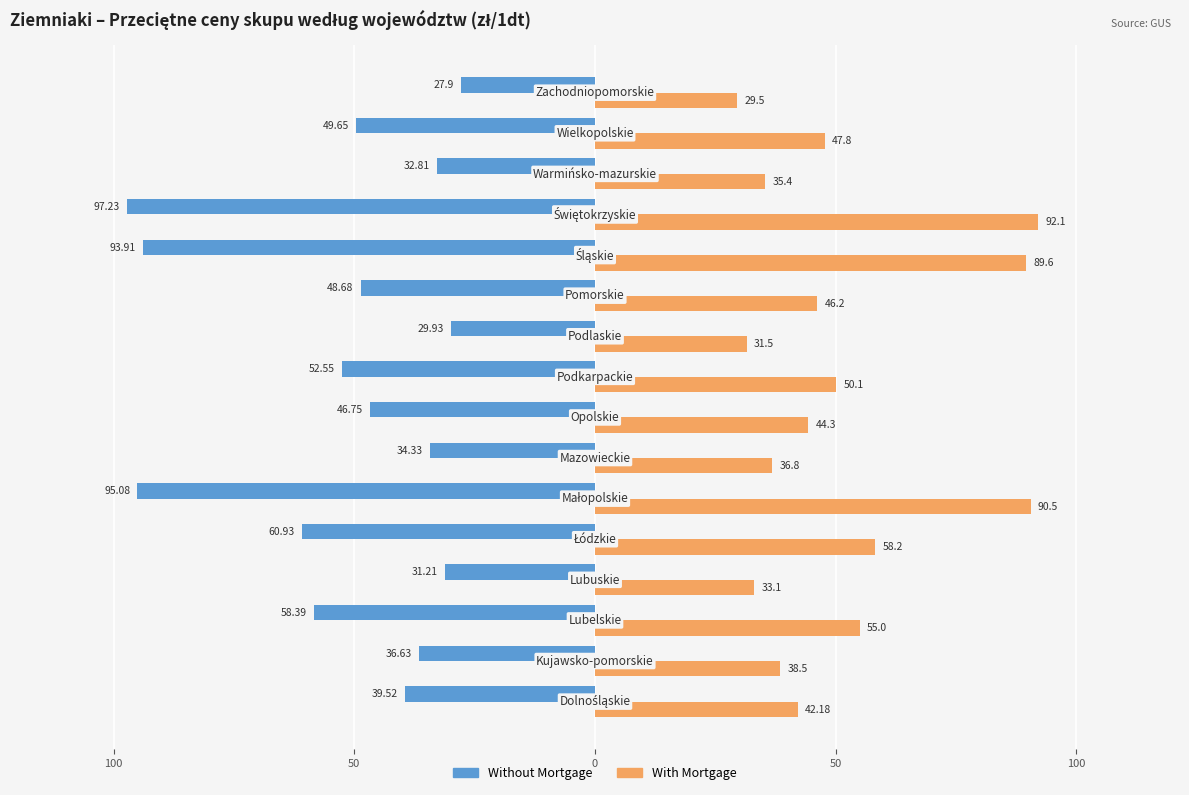

What are all the series names shown in the legend?

Without Mortgage, With Mortgage